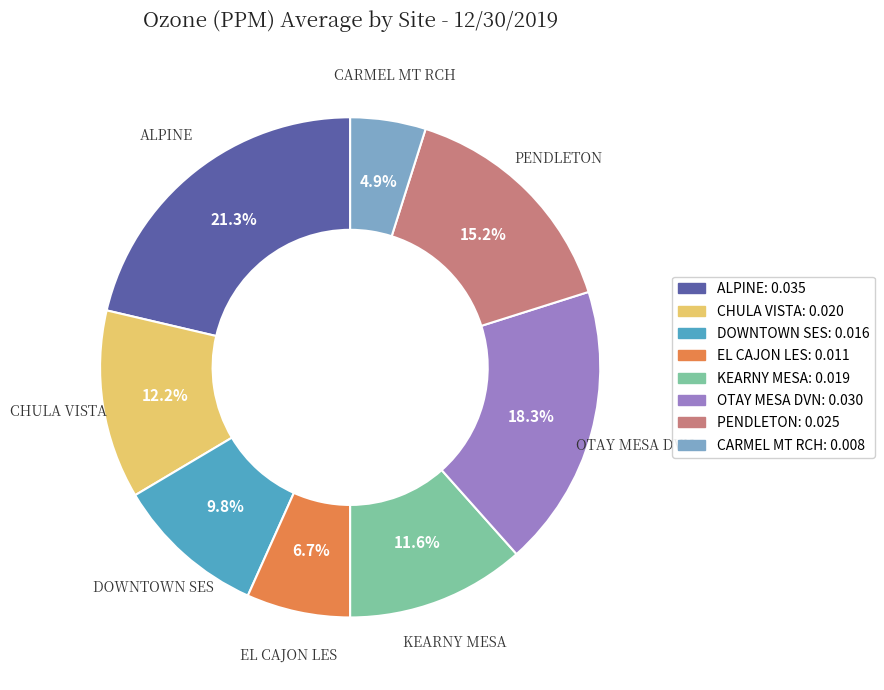

The PENDLETON slice represents 15% of the pie. True or false?

True